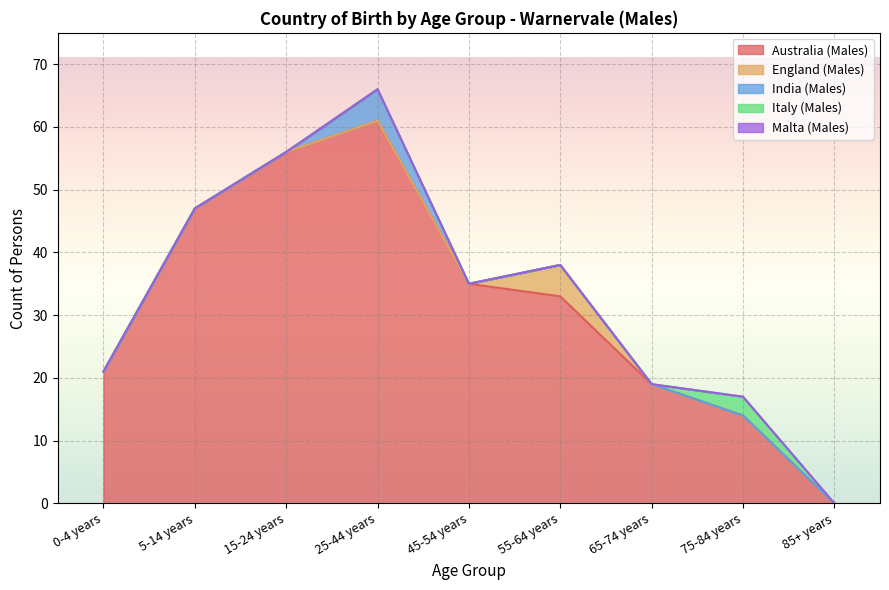

Between 75-84 years and 25-44 years, which is larger?

25-44 years